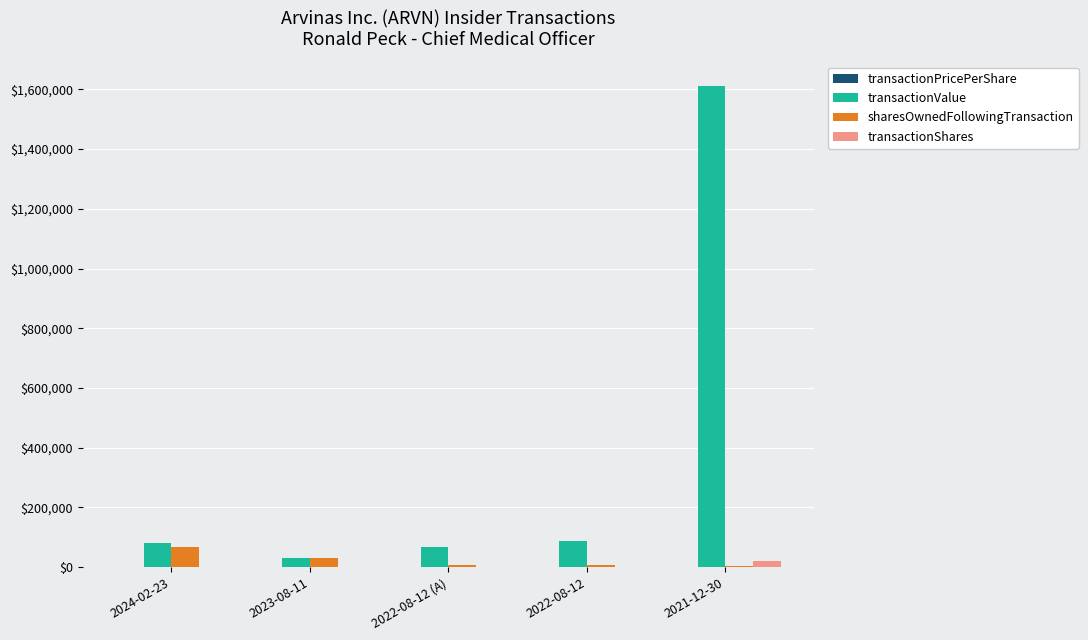

What is the sum of all transactionValue values?

1880279.0